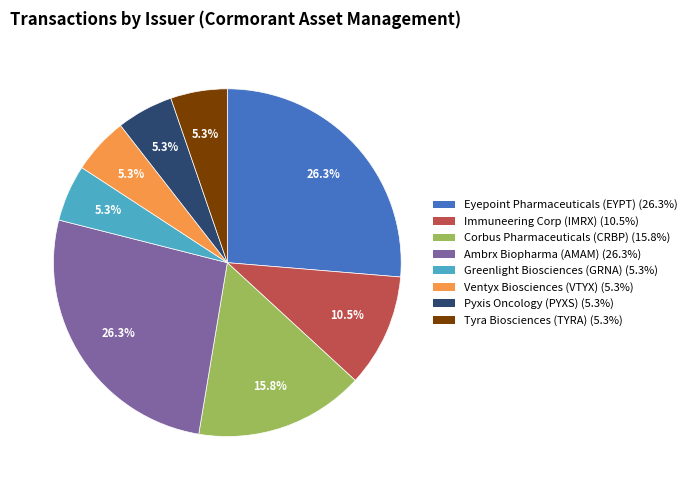

Approximately how many times larger is the value at Greenlight Biosciences (GRNA) compared to Immuneering Corp (IMRX)?

0.5